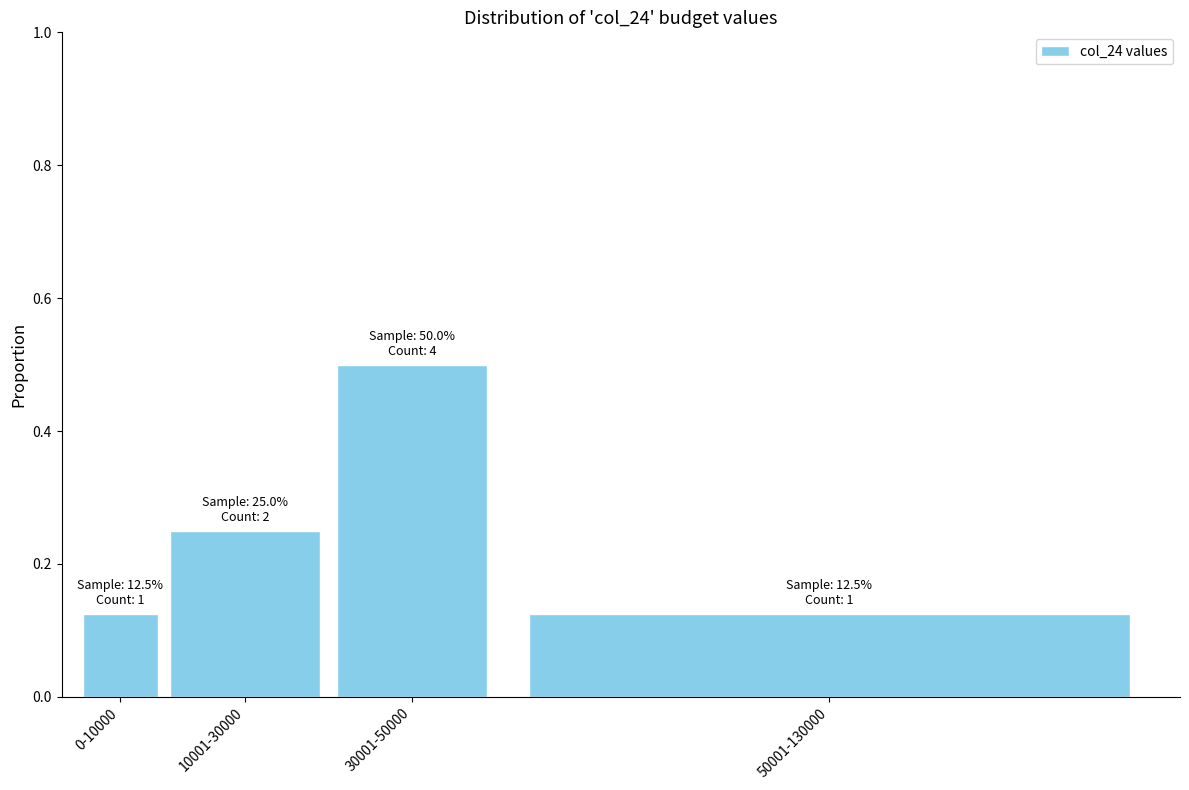

True or false: the data shows 0.5 at 30001-50000.

True